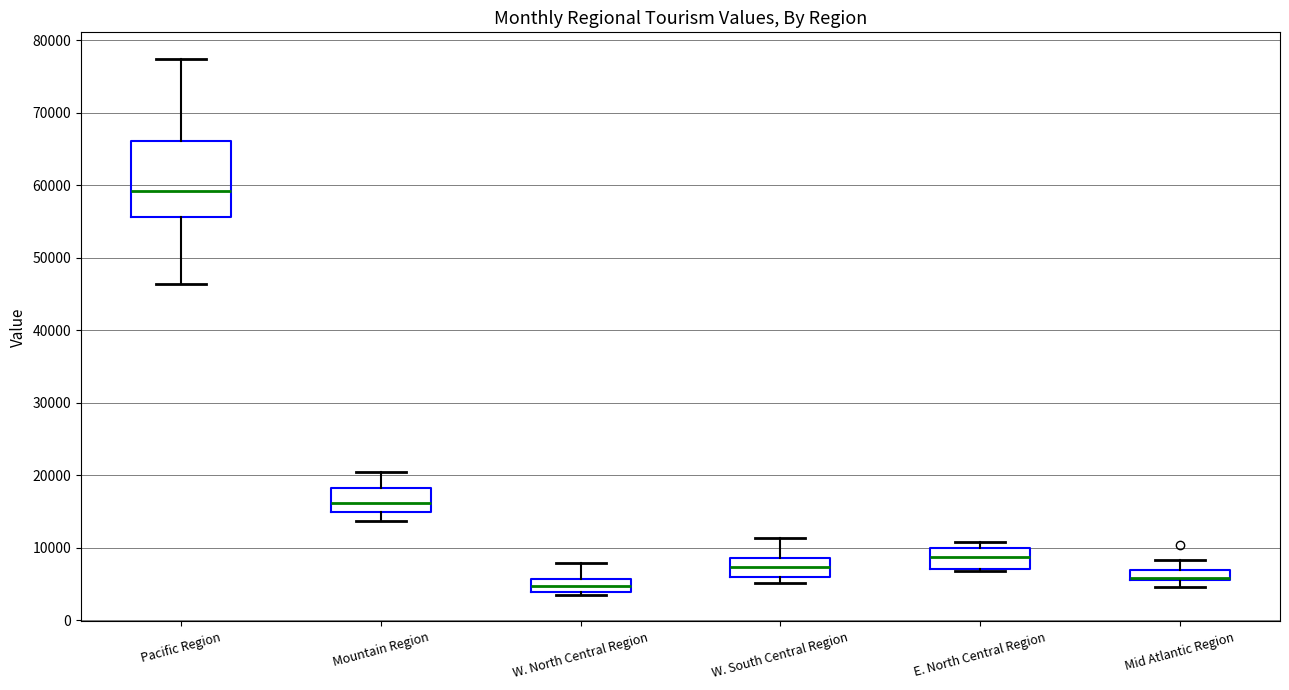

Comparing the boxes themselves (not the whiskers), which one is the tallest?

Pacific Region